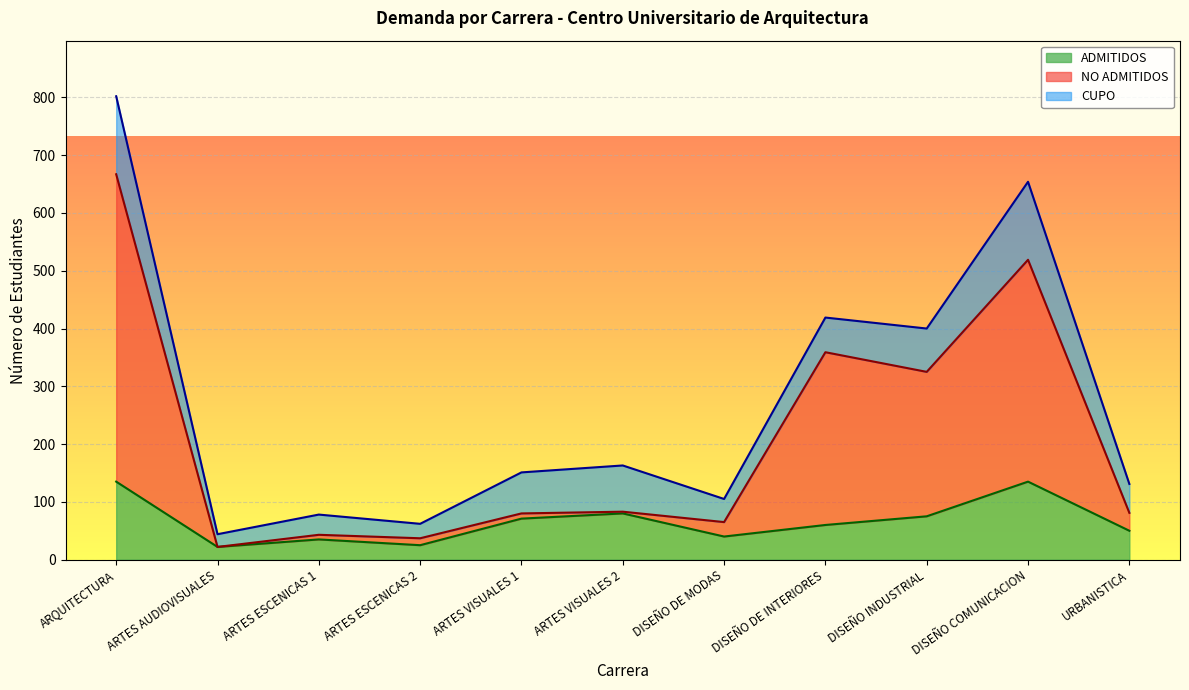

True or false: ADMITIDOS has more than 2 points higher than both neighbors.

True